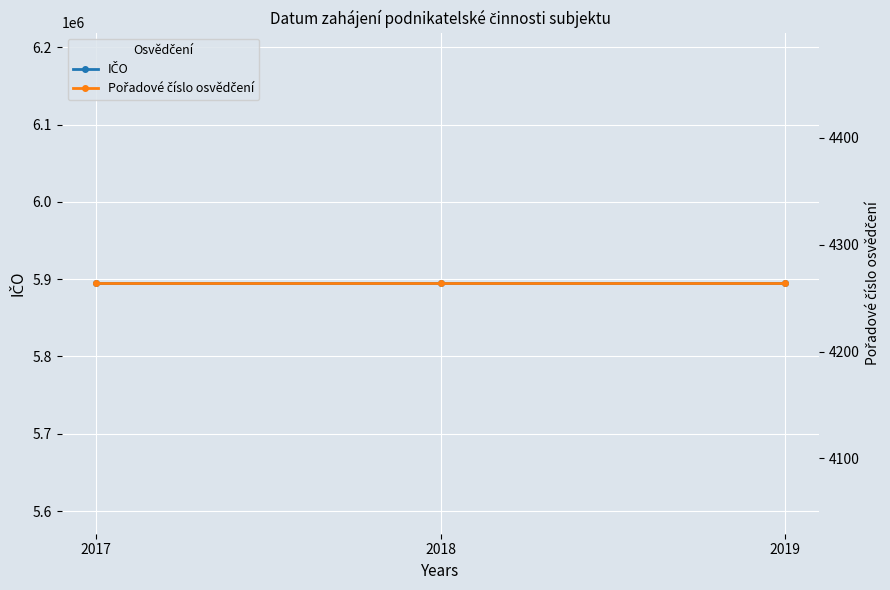

At how many categories does at least one series exceed 363732?

3